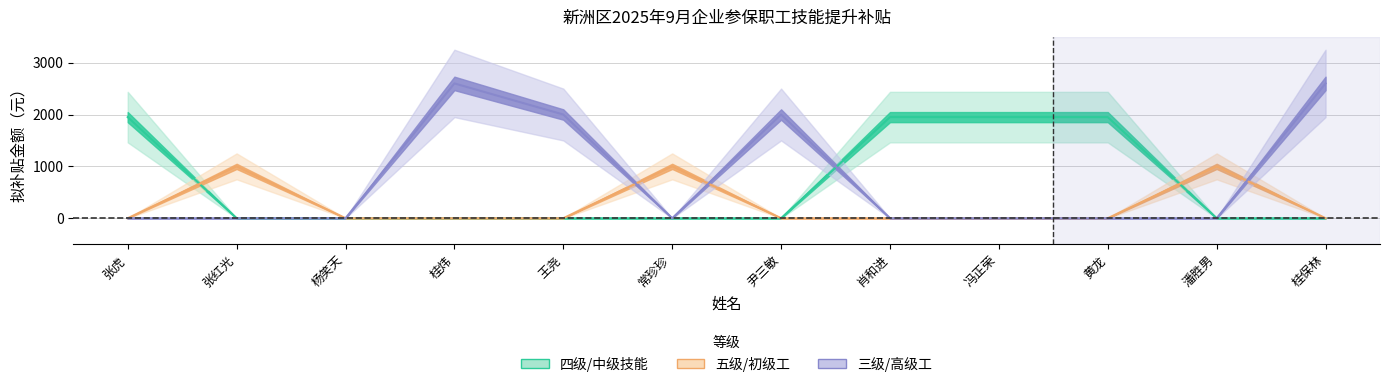

How many intersections are there between 三级/高级工 and 四级/中级技能?

1